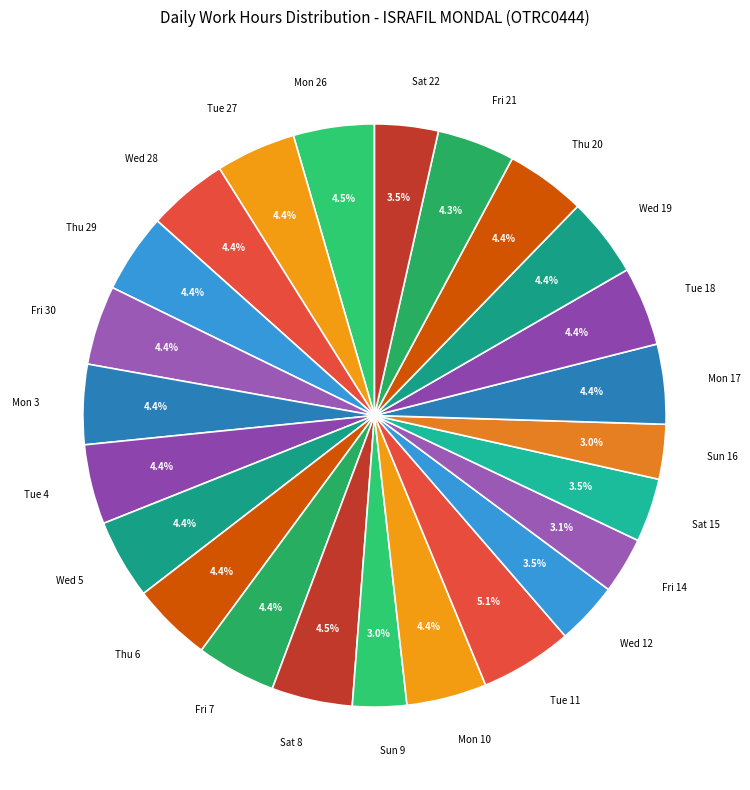

True or false: Mon 17 accounts for 15% of the total.

False